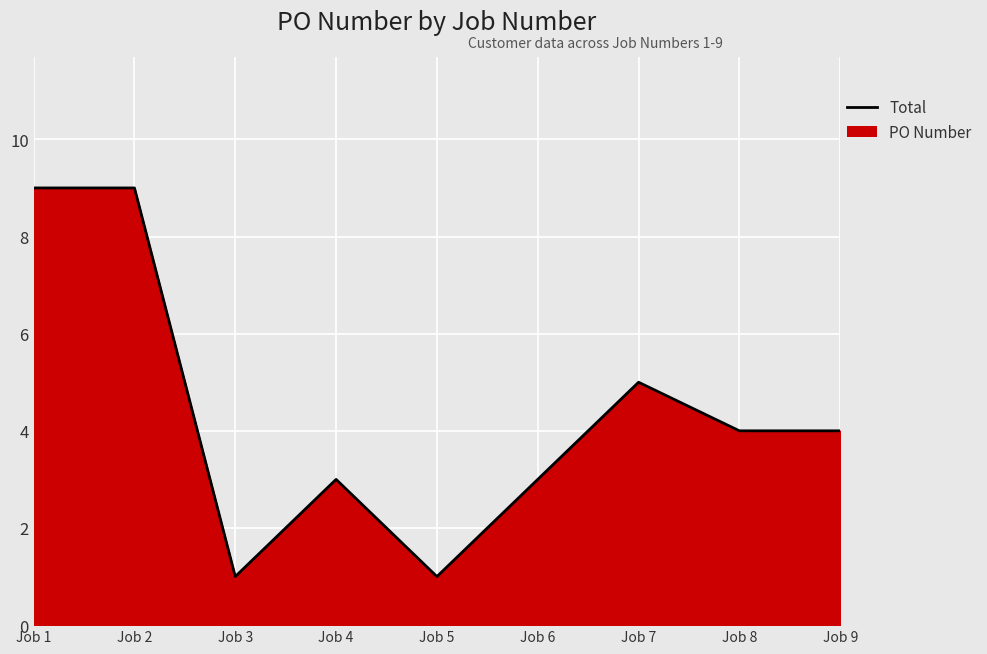

What is the greatest value displayed?

9